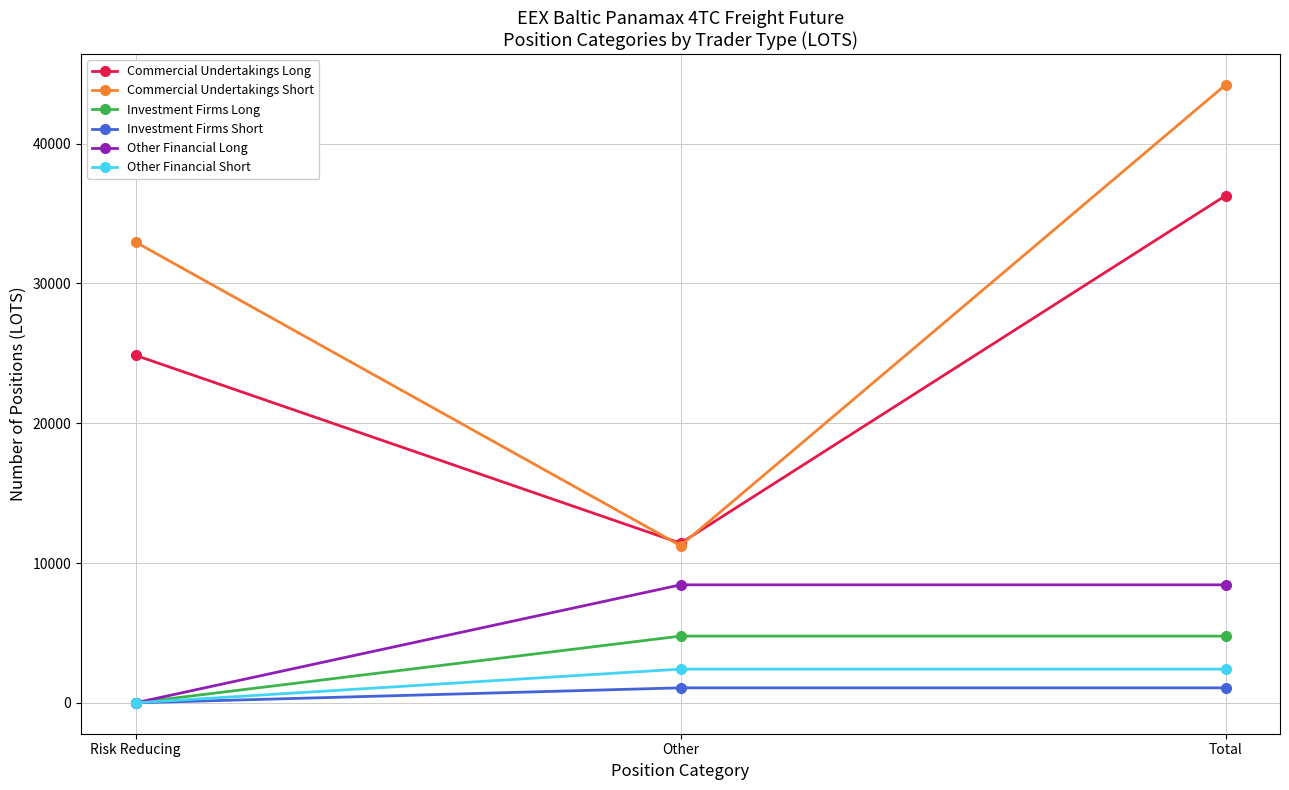

What position from the left is Risk Reducing?

1